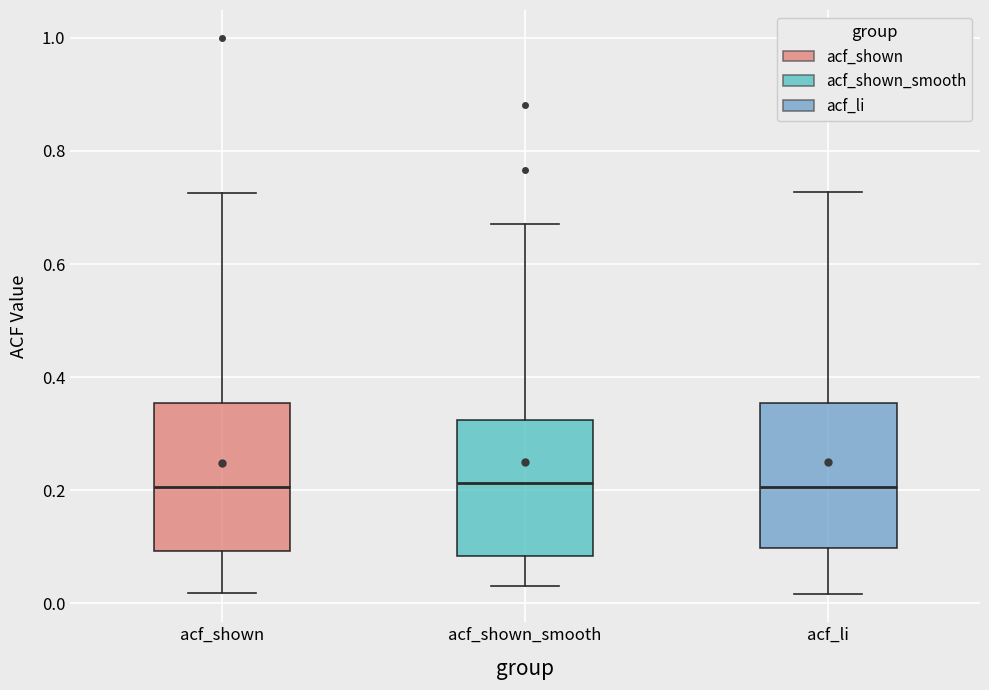

Reading left to right, read every box against the y-axis: the position of its median line, the range the box covers, and the ends of its whiskers. The values are not printed on the chart, so give them approximately, as read against the axis.

acf_shown: median 0.20, box 0.10 to 0.36, whiskers 0.02 to 0.72
acf_shown_smooth: median 0.22, box 0.08 to 0.32, whiskers 0.04 to 0.68
acf_li: median 0.20, box 0.10 to 0.36, whiskers 0.02 to 0.72